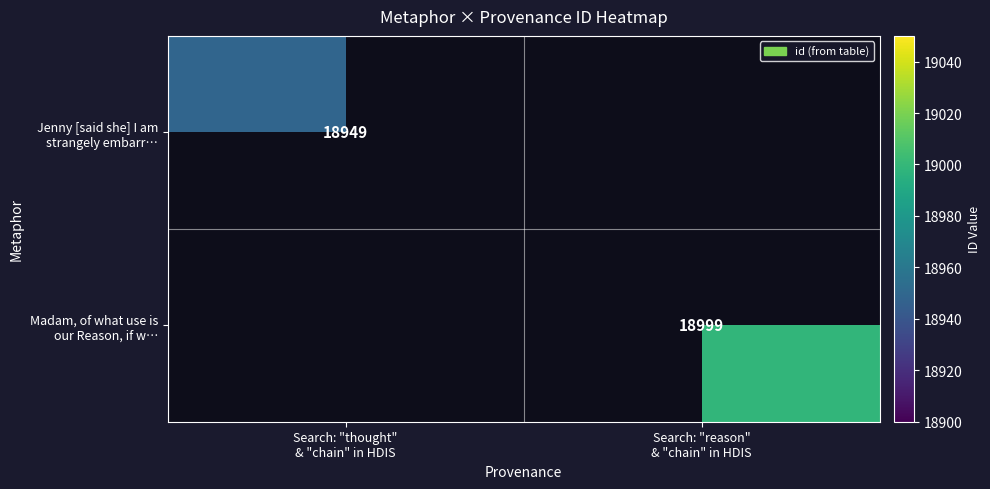

Is the value of Madam, of what use is our Reason, if w… at Search: "reason" & "chain" in HDIS greater than the value of Jenny [said she] I am strangely embarr… at Search: "thought" & "chain" in HDIS?

Yes